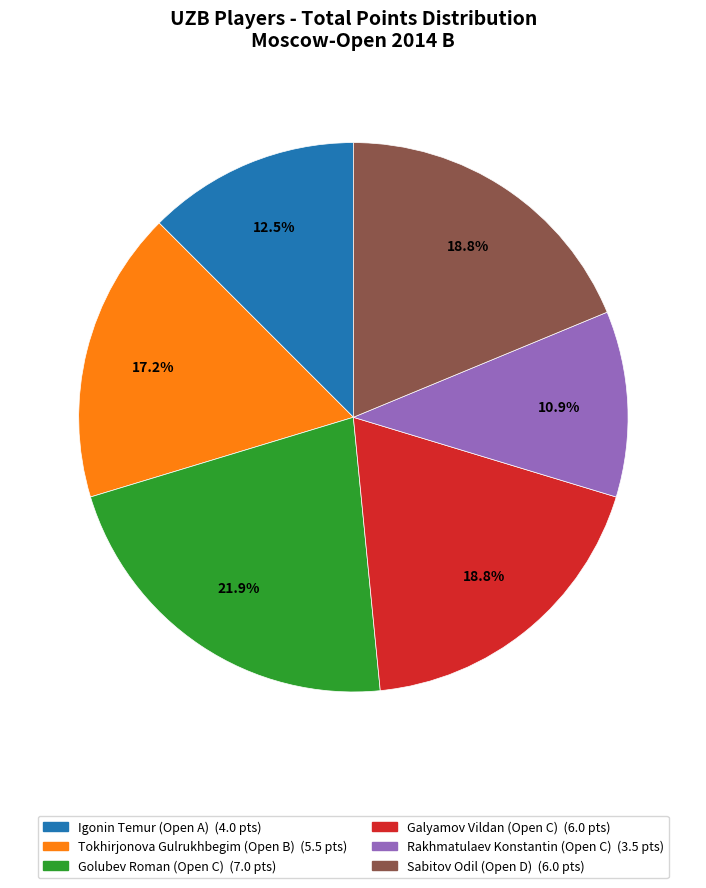

True or false: Rakhmatulaev Konstantin (Open C) accounts for 11% of the total.

True